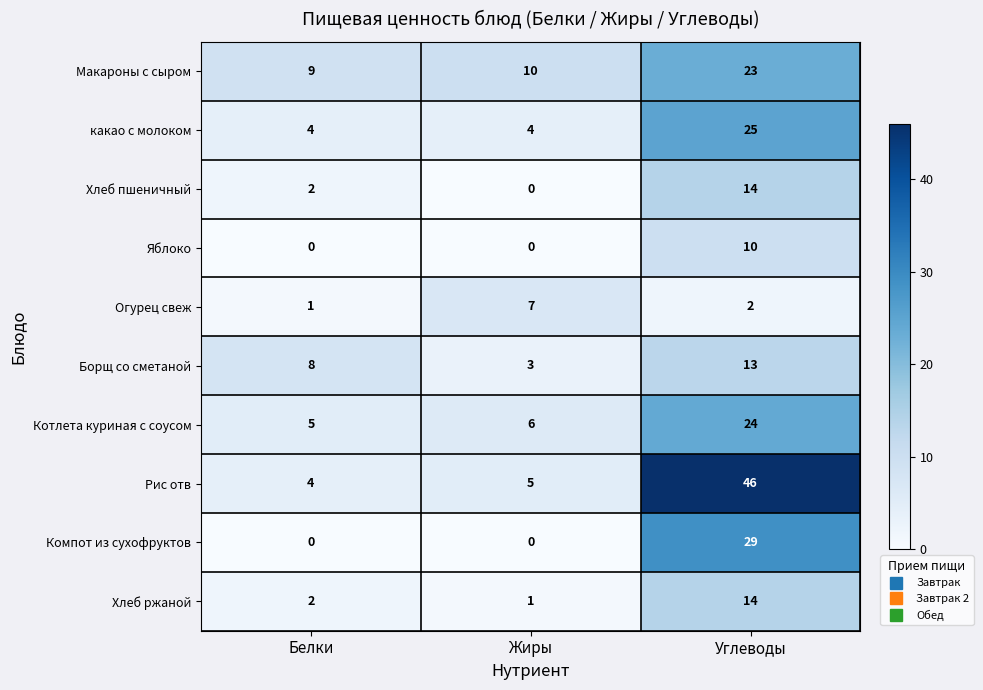

The Огурец свеж series shows 2 at Углеводы. True or false?

True